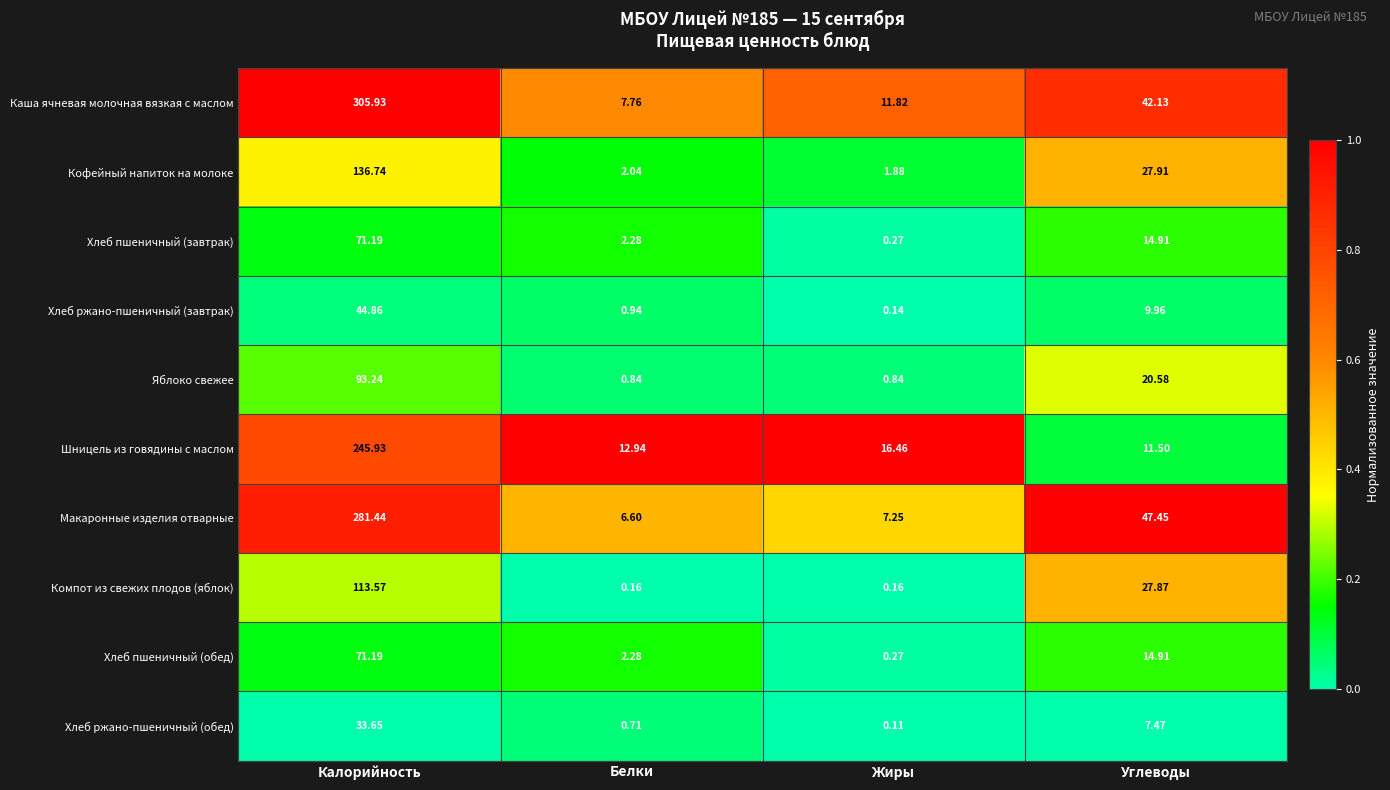

Which series changed the most between Белки and Жиры?

Каша ячневая молочная вязкая с маслом